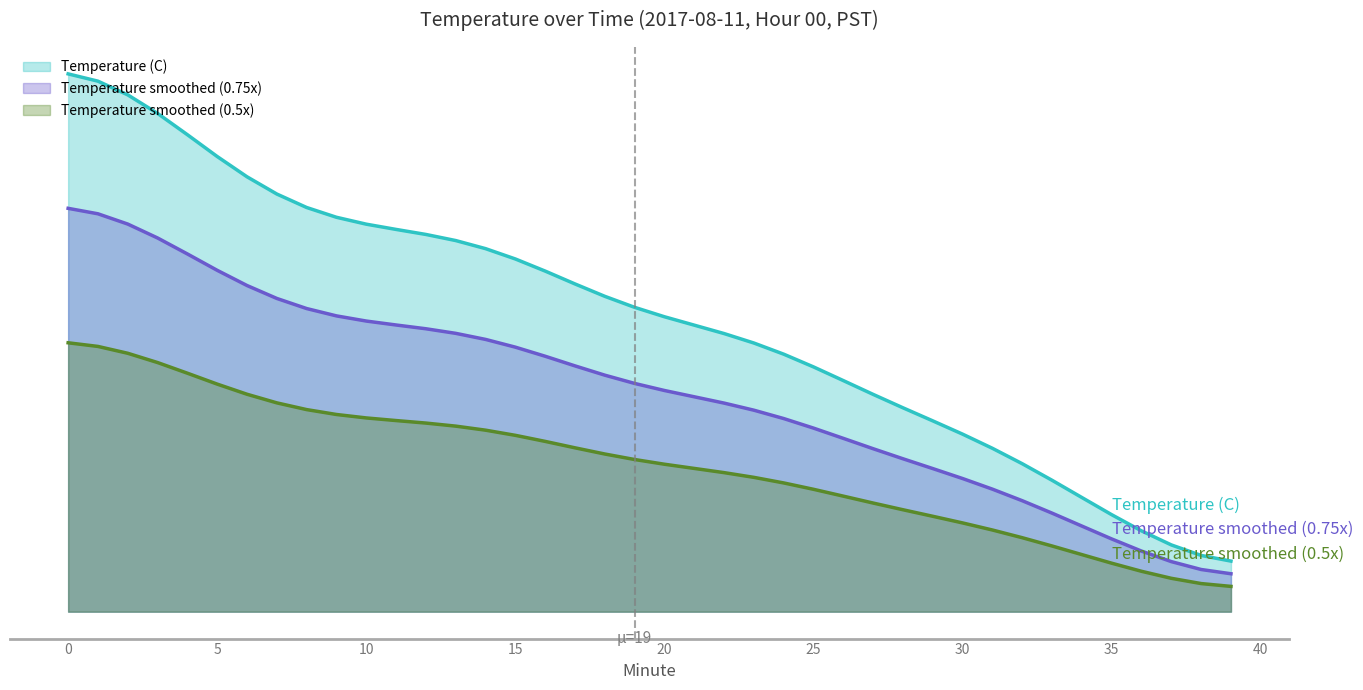

Between 39 and 21, which is larger?

21